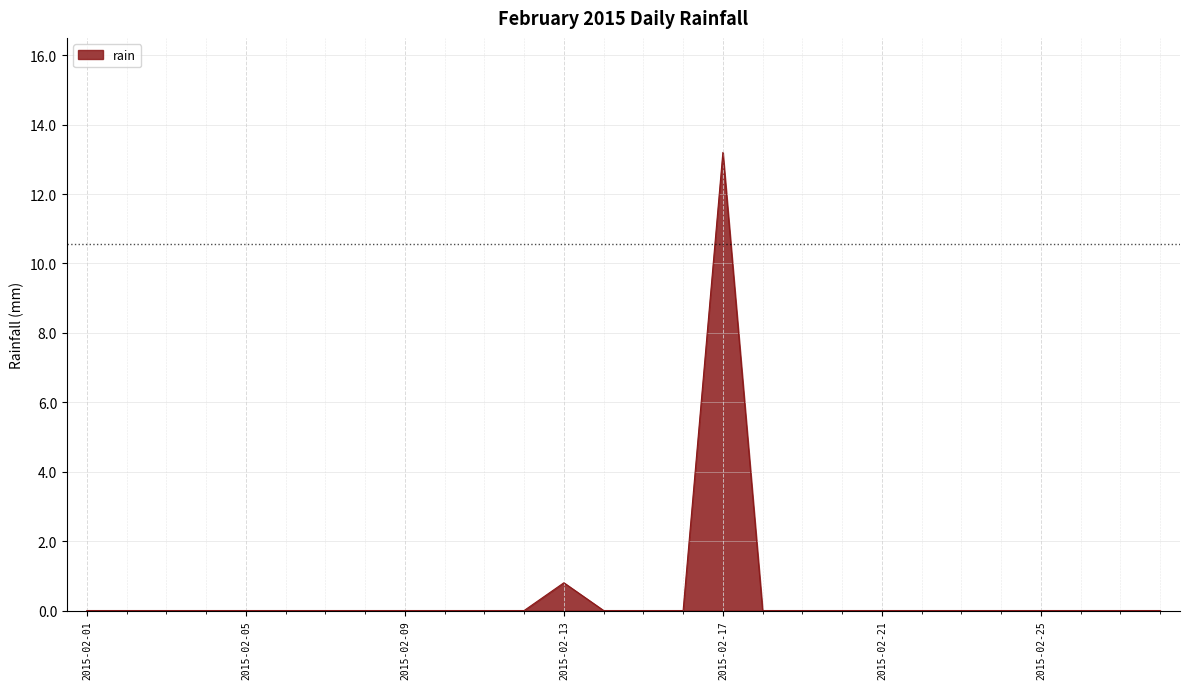

How many points are higher than both their immediate neighbors (excluding endpoints)?

2